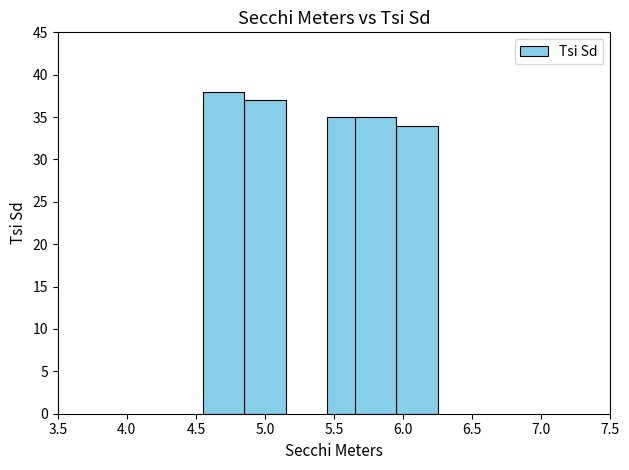

What is the minimum value shown in the chart?

34